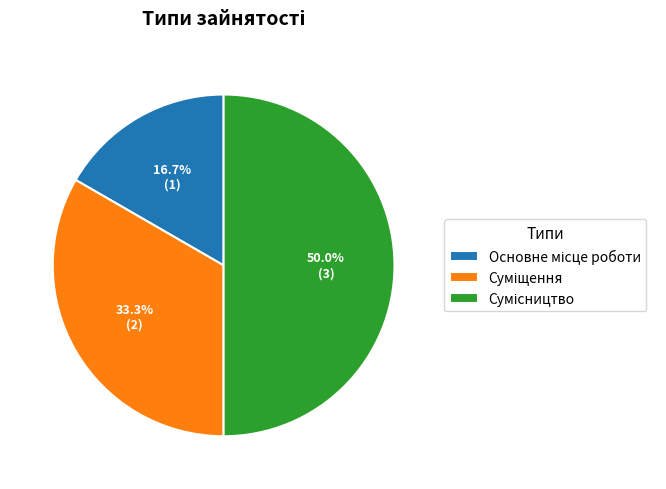

What is the total percentage of Основне місце роботи and Сумісництво?

66.7%